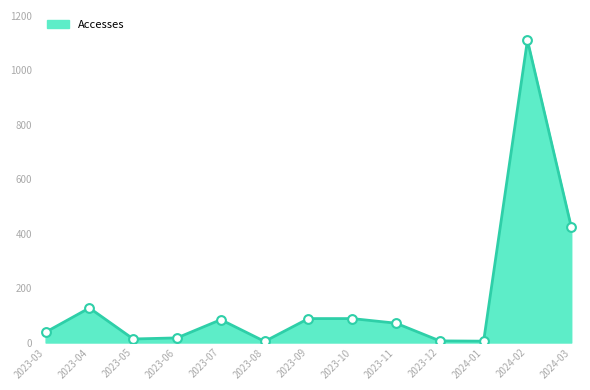

What is the change in value from 2023-04 to 2023-12?

-121